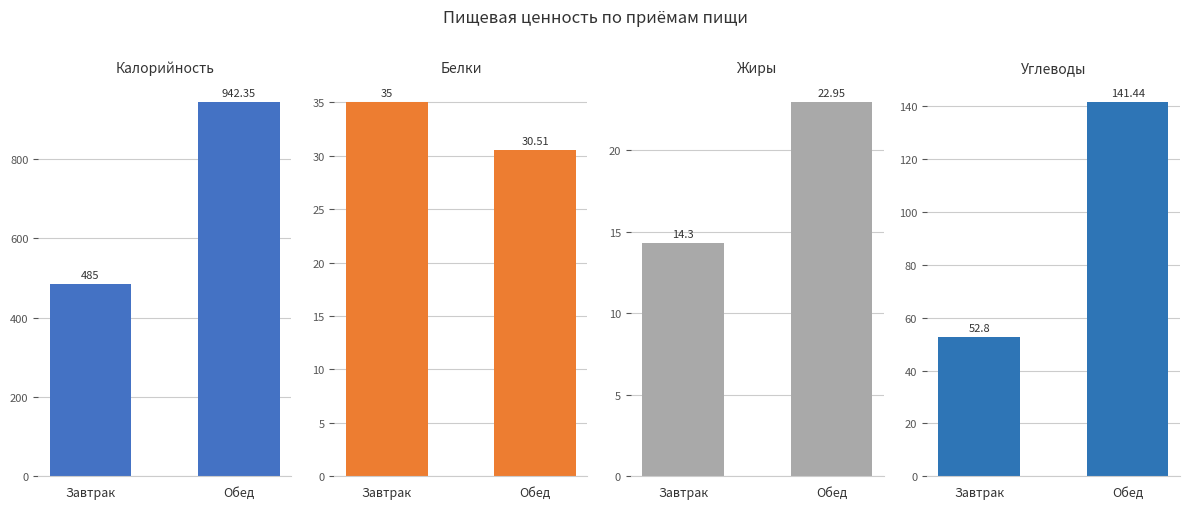

What is the total value across all series at Завтрак?

587.1